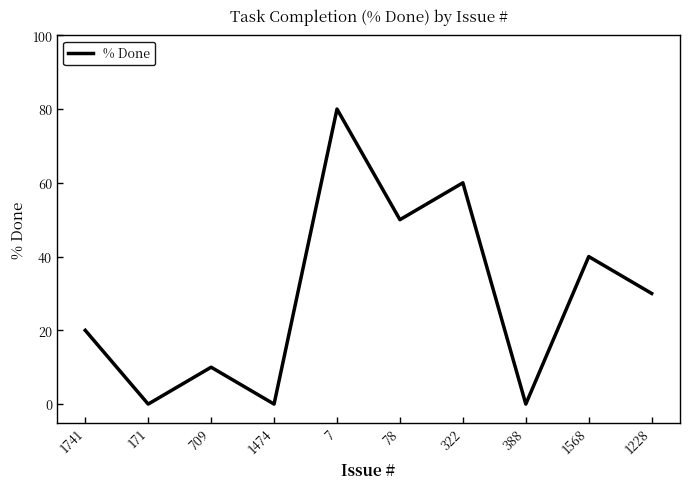

What is the difference between the values at 1228 and 1568?

10